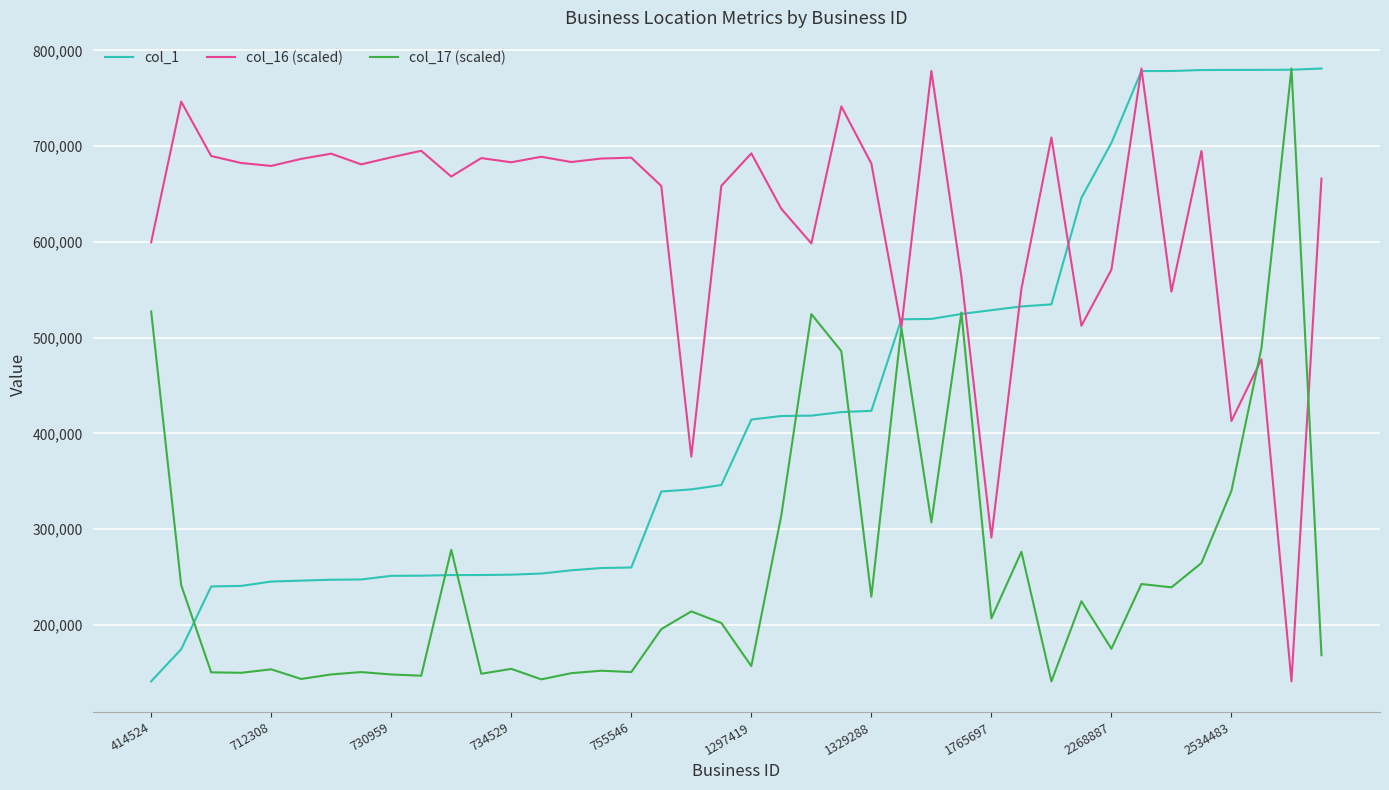

What is the highest value of the col_1 series?

781014.0